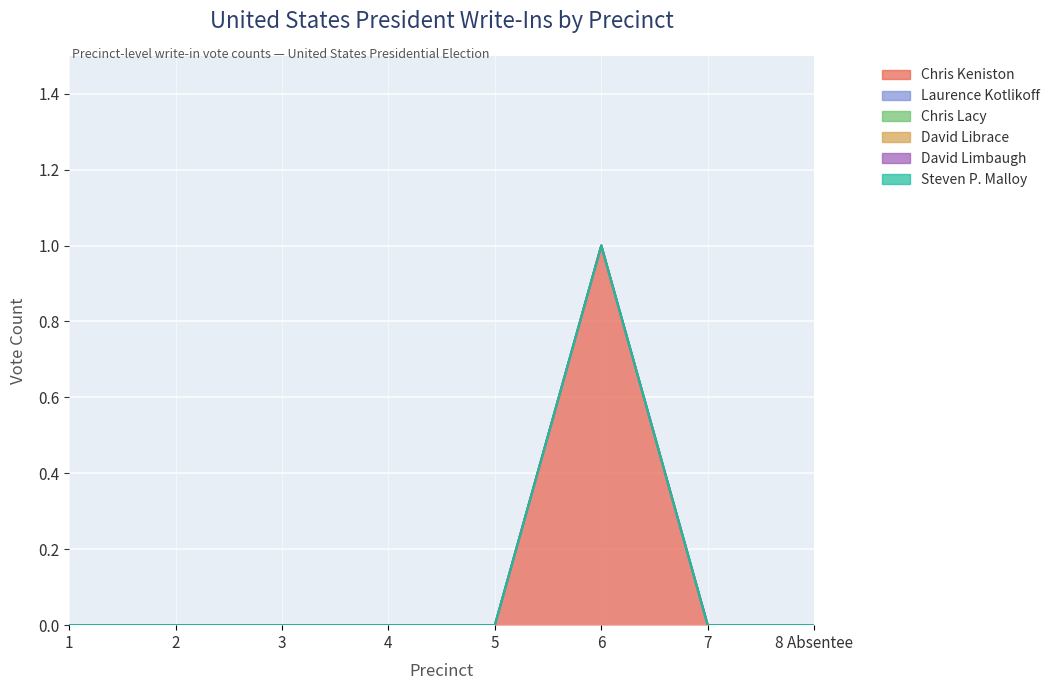

Which label corresponds to the largest value in the chart?

6